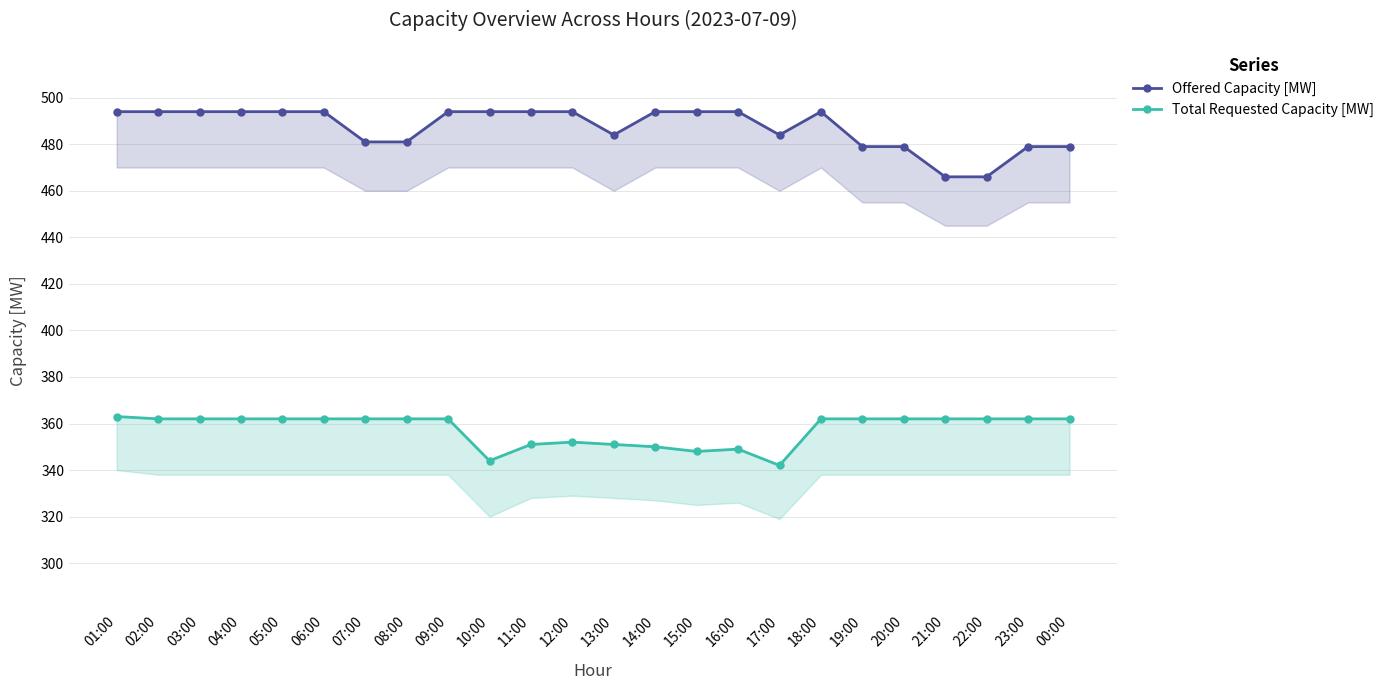

How many lines are shown in the chart?

2